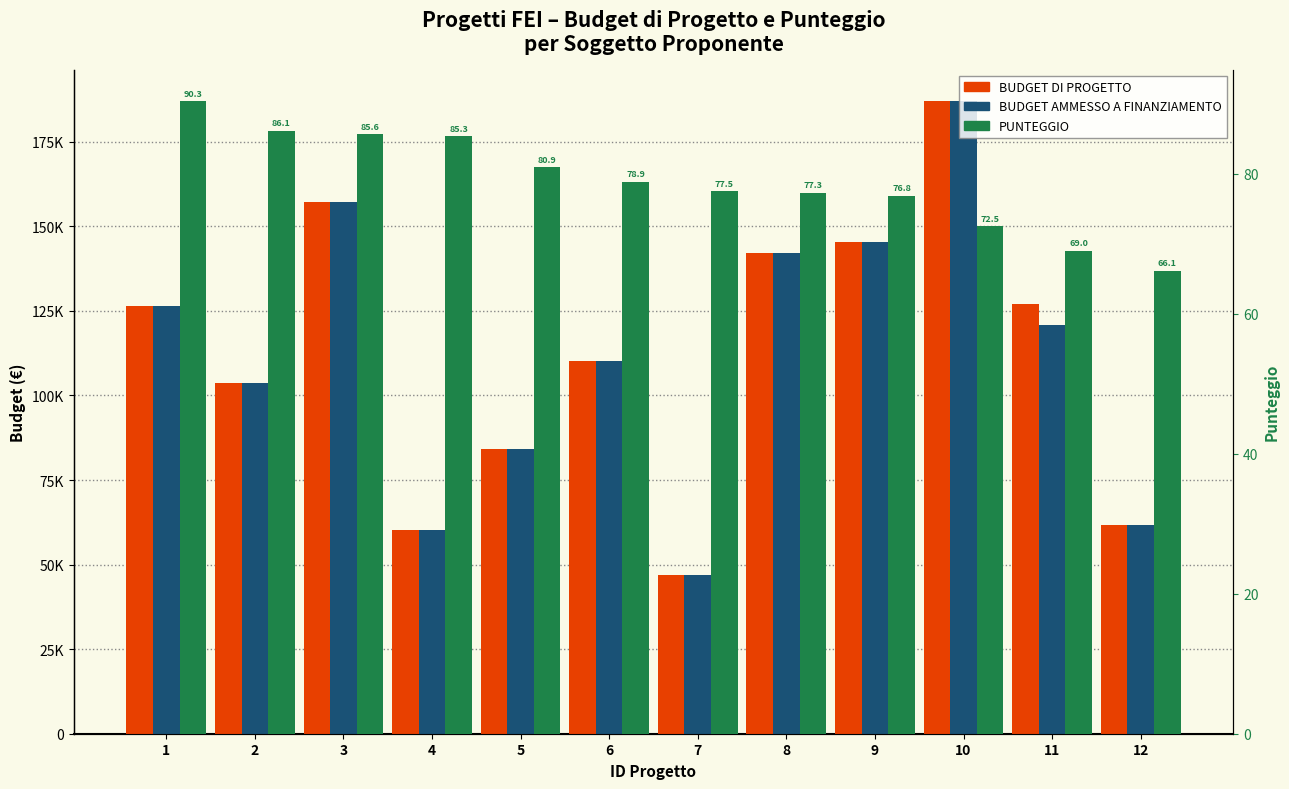

Where does the PUNTEGGIO series first go above 78?

1